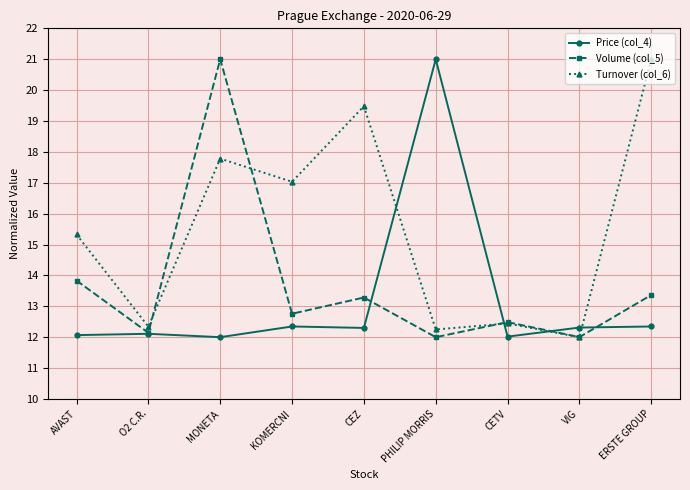

What is the spread (max minus min) of values at MONETA?

9.0